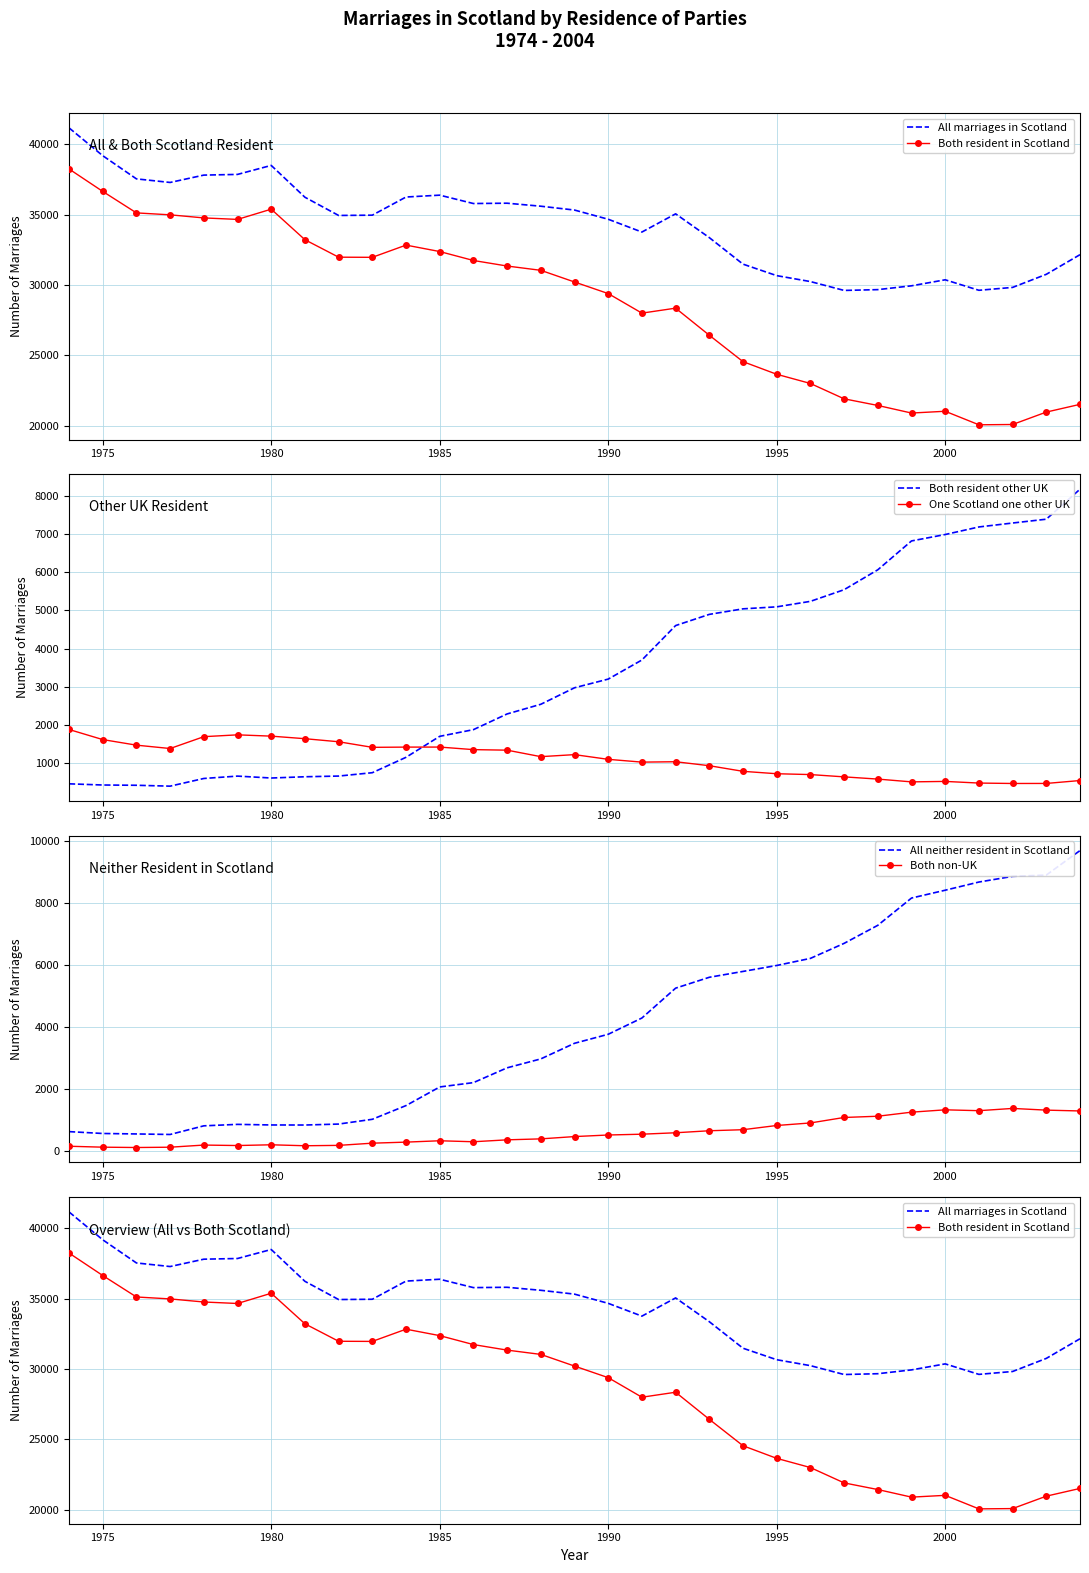

The Both resident other UK series shows 9811 at 2000. True or false?

False